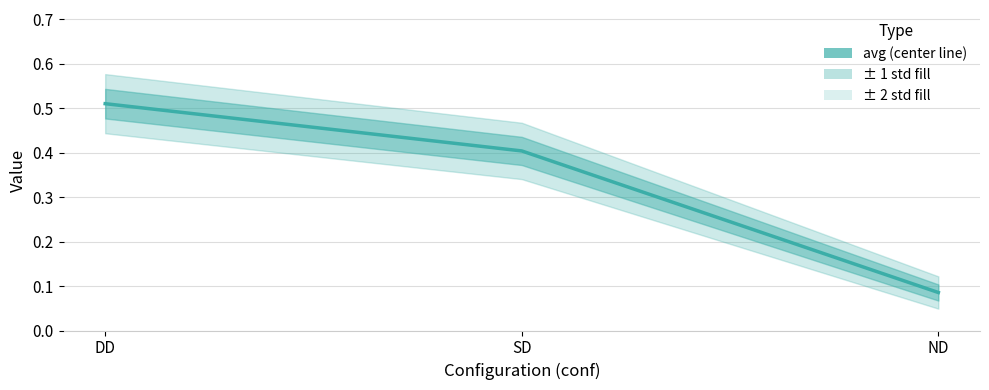

What is the change in value from DD to ND?

-0.4